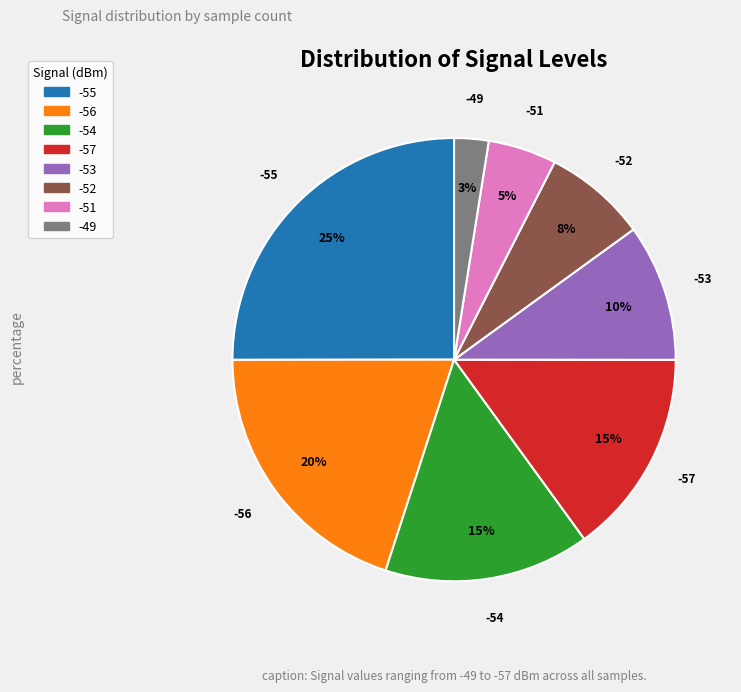

To the nearest percent, what portion does -54 represent?

15%